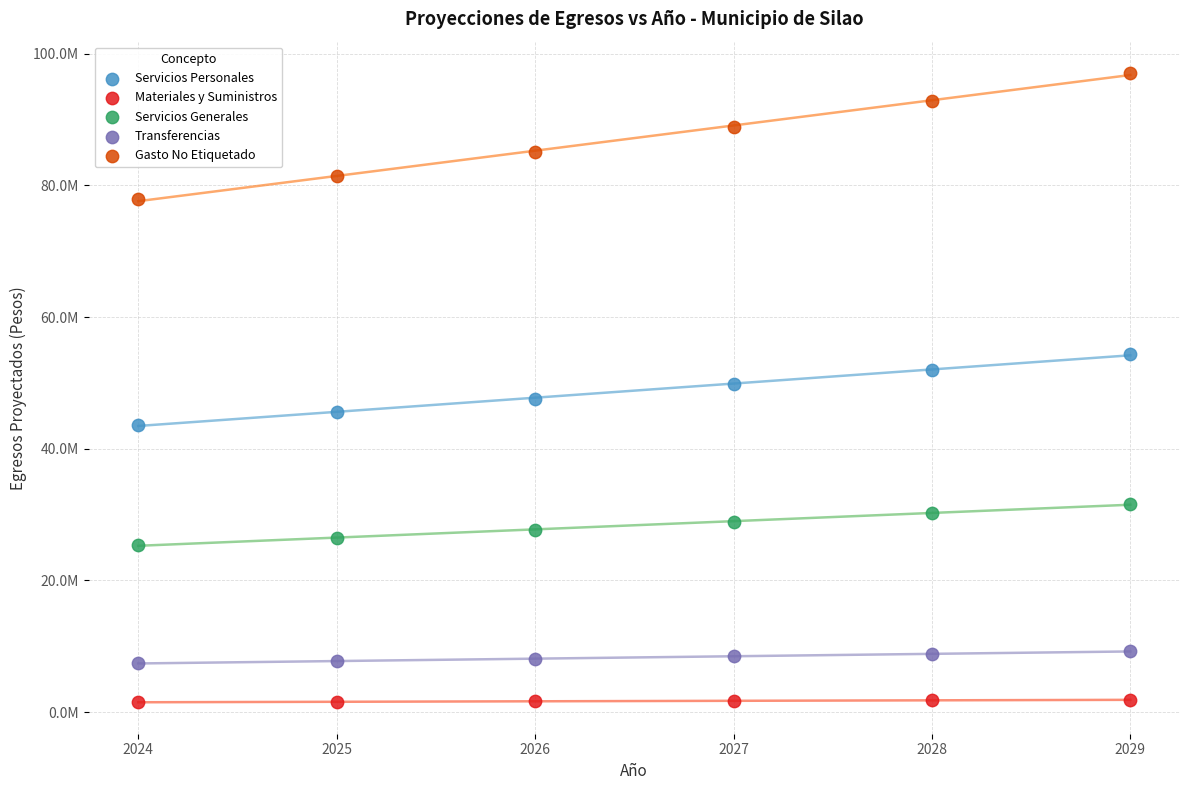

What are all the series names shown in the legend?

Servicios Personales, Materiales y Suministros, Servicios Generales, Transferencias, Gasto No Etiquetado